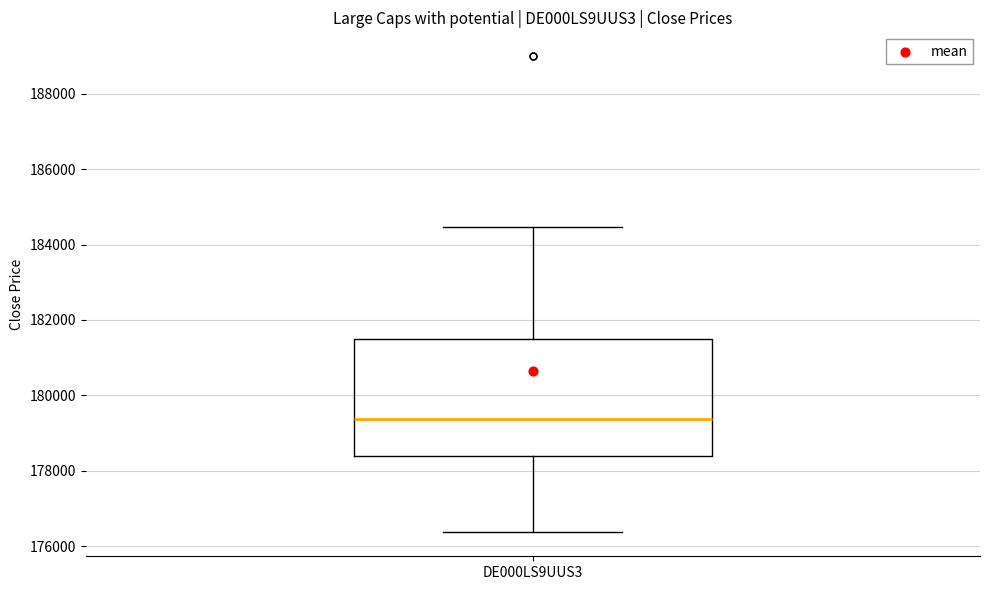

Read this box plot against the y-axis: the position of the median line, the range covered by the box, and the ends of both whiskers. The values are not printed on the chart, so give them approximately, as read against the axis.

median 179400, box 178400 to 181400, whiskers 176400 to 184400